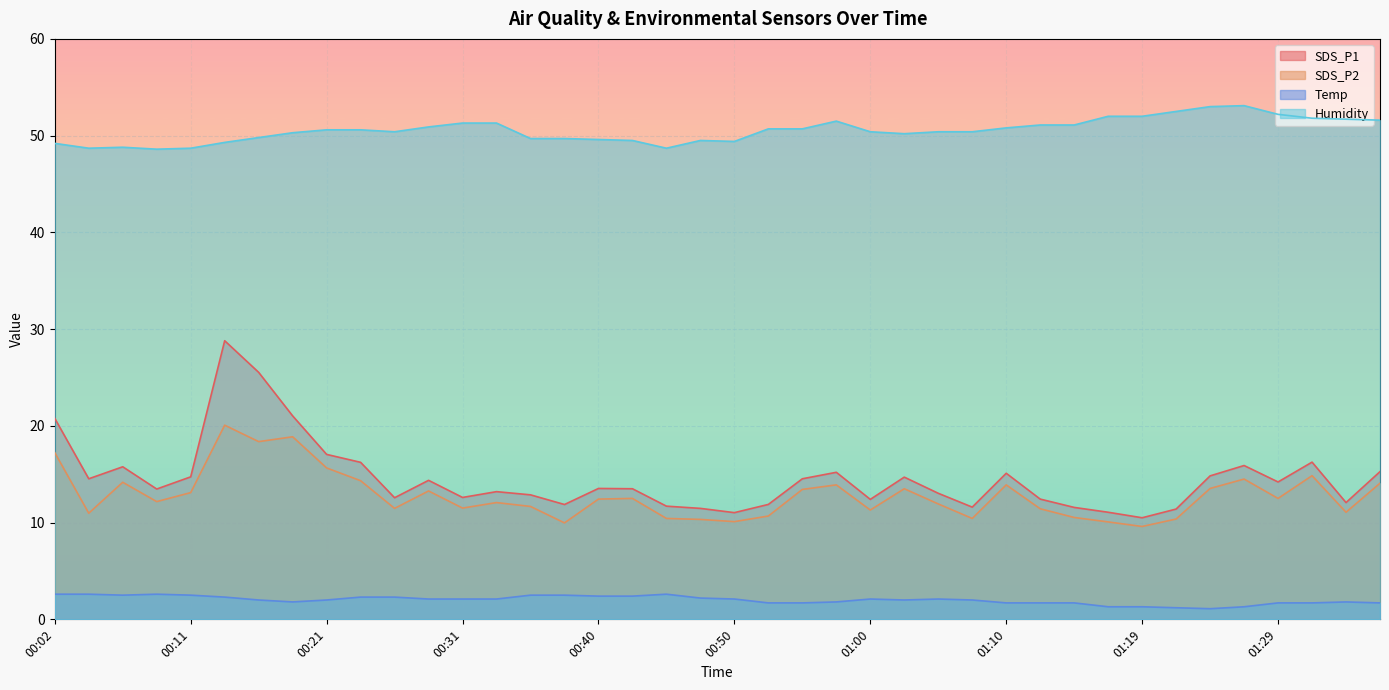

At how many categories does at least one series exceed 33?

40